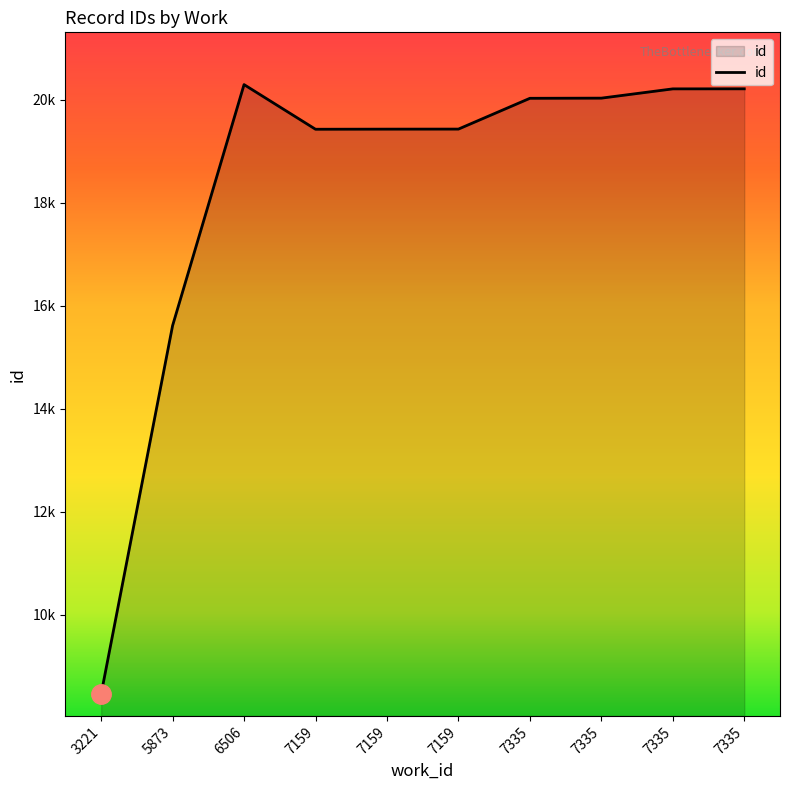

What is the change in value from 5873 to 7159?

+3813